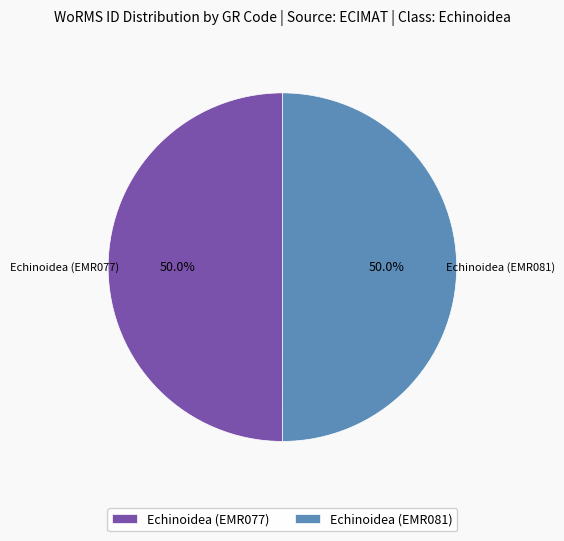

The Echinoidea (EMR081) slice represents 43% of the pie. True or false?

False